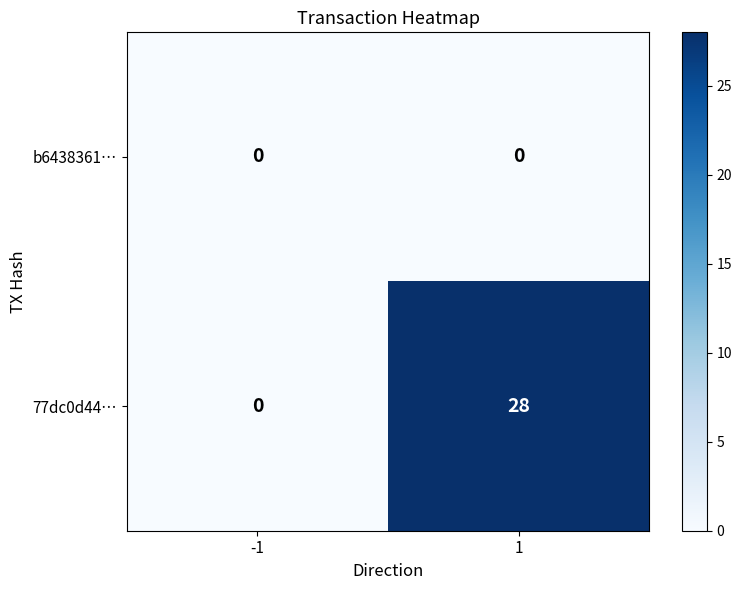

Which series has the largest total across all categories?

77dc0d44…